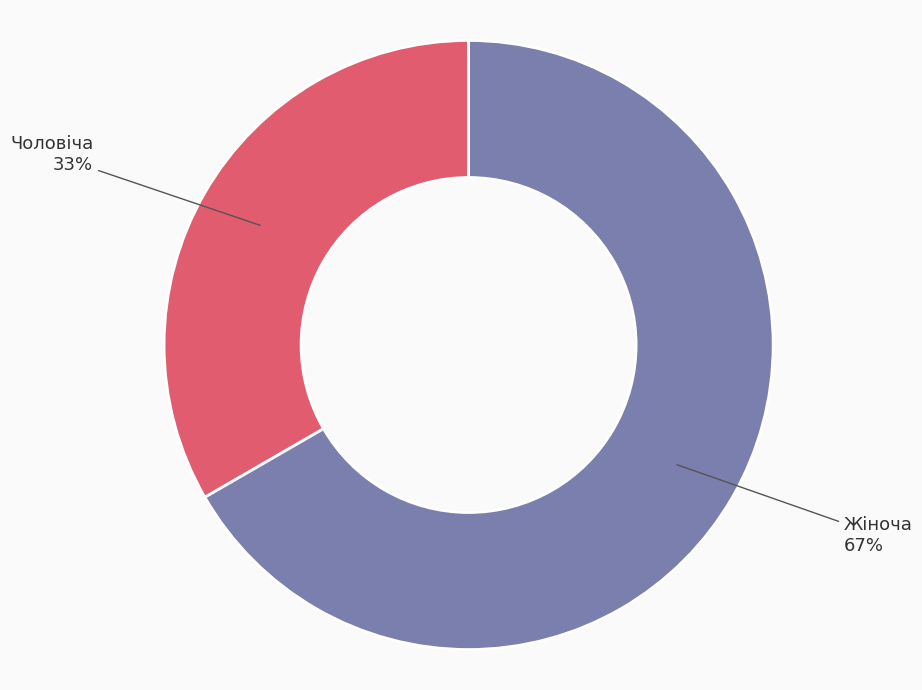

To the nearest percent, what is the average slice percentage?

50%